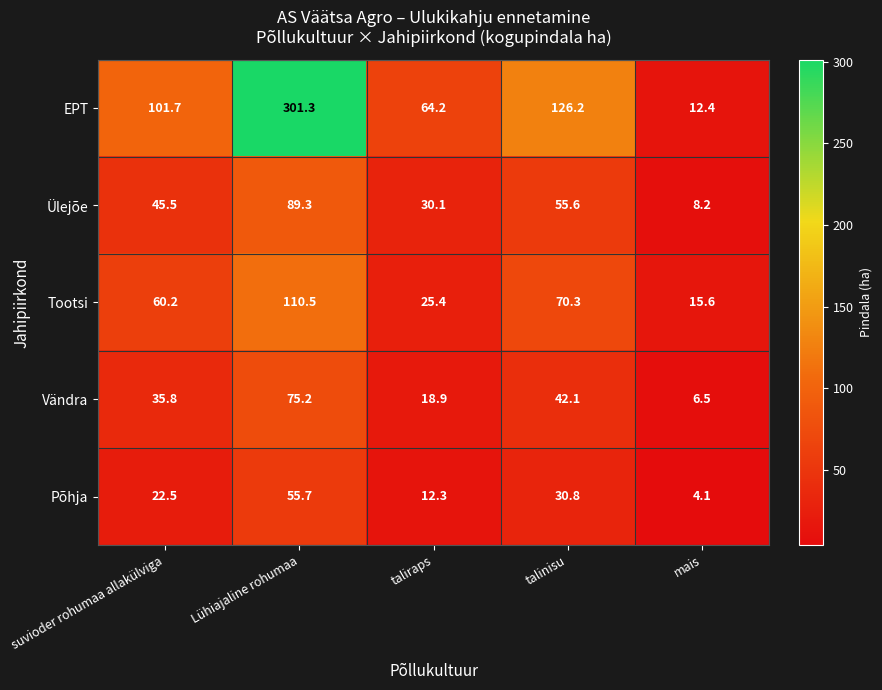

What is the maximum value shown in the chart?

301.3